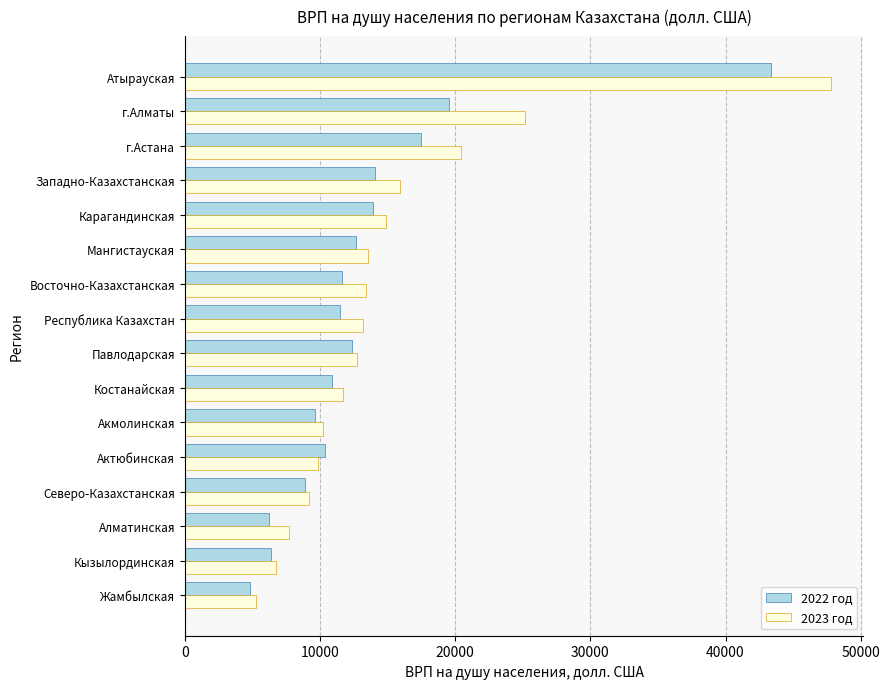

At how many categories does at least one series exceed 39623?

1